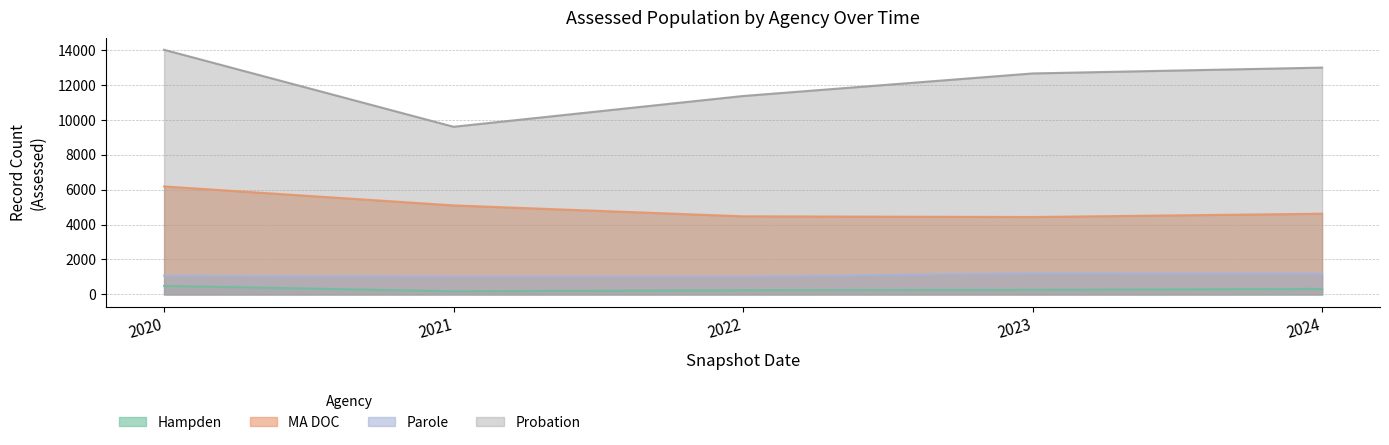

At which category is the sum across all series the highest?

2020